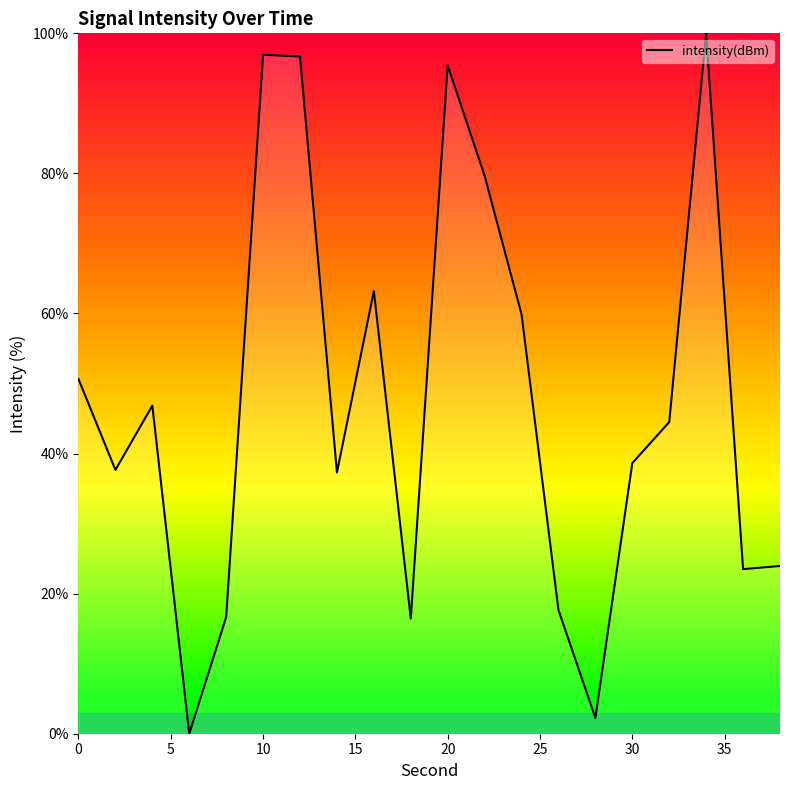

True or false: the data has more than 0 interior local peaks.

True